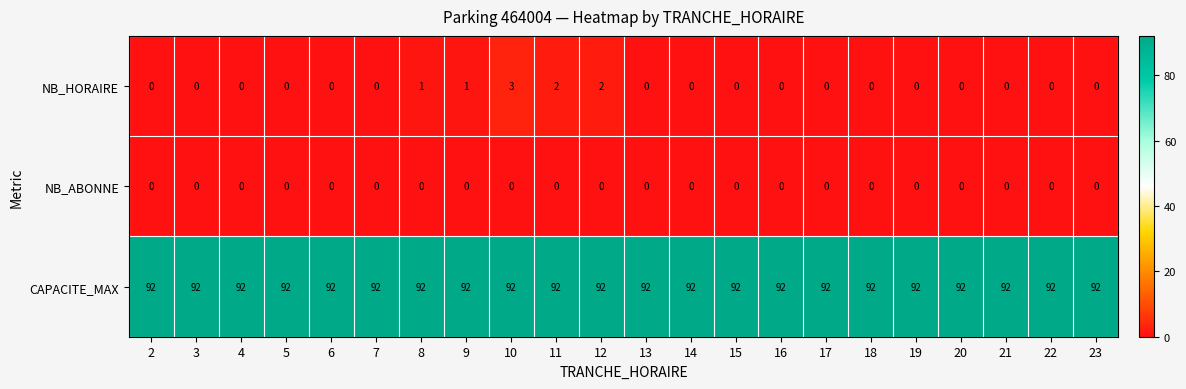

Rank the series by their maximum value, from highest to lowest.

CAPACITE_MAX, NB_HORAIRE, NB_ABONNE